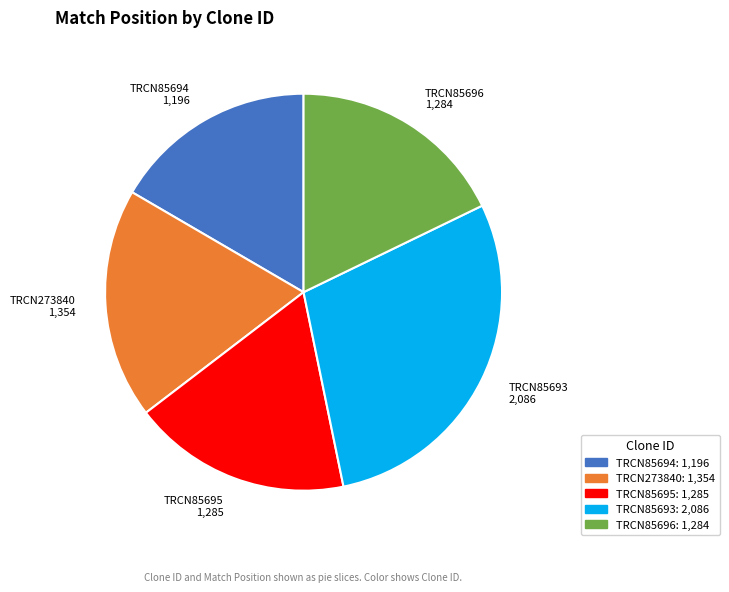

Does any single category account for the majority?

No